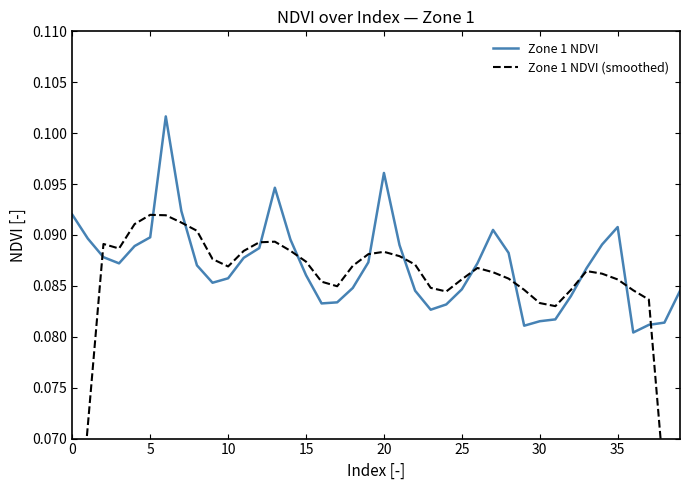

True or false: Zone 1 NDVI (smoothed) and Zone 1 NDVI cross at least once.

True